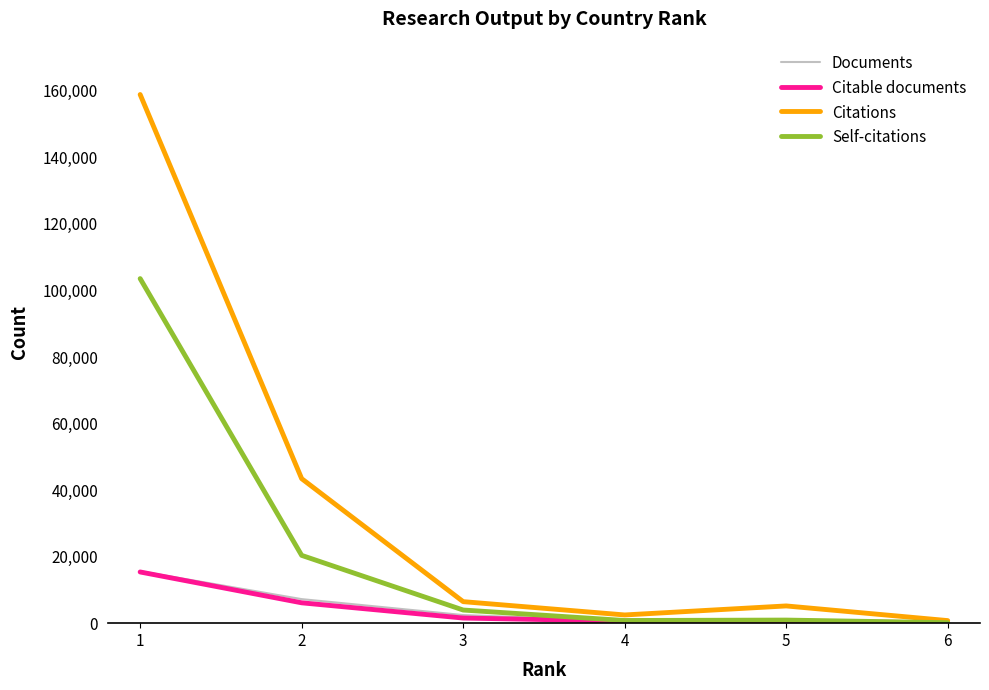

What is the greatest value displayed?

158891